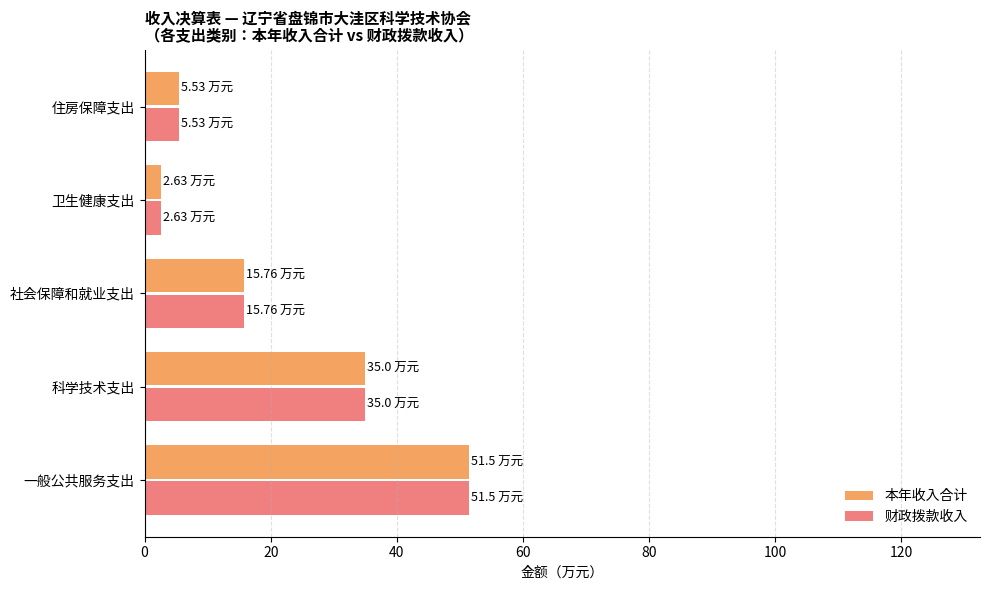

Is the value of 本年收入合计 at 住房保障支出 greater than the value of 财政拨款收入 at 卫生健康支出?

Yes